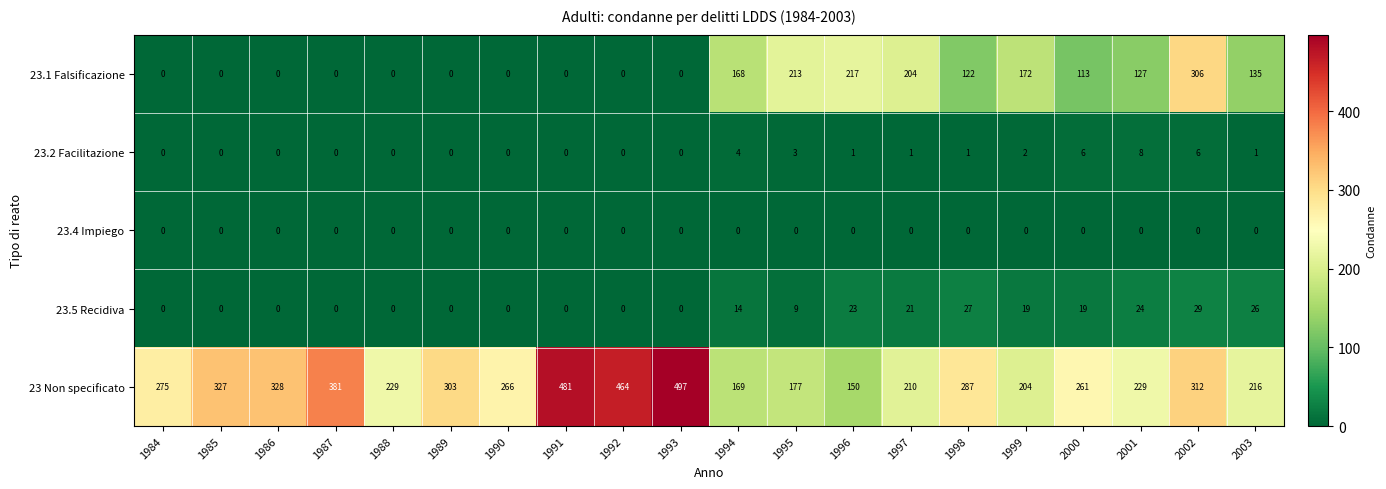

How many 23.2 Facilitazione values are between 0 and 3?

16